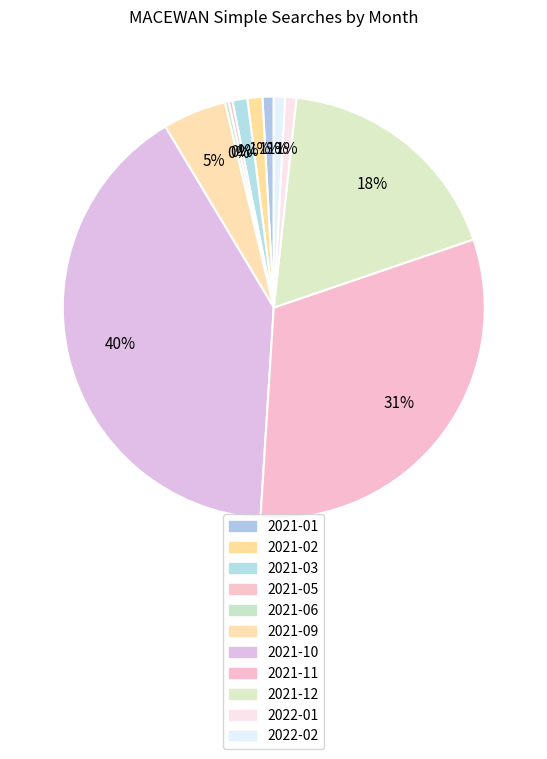

How many segments does this pie chart have?

11